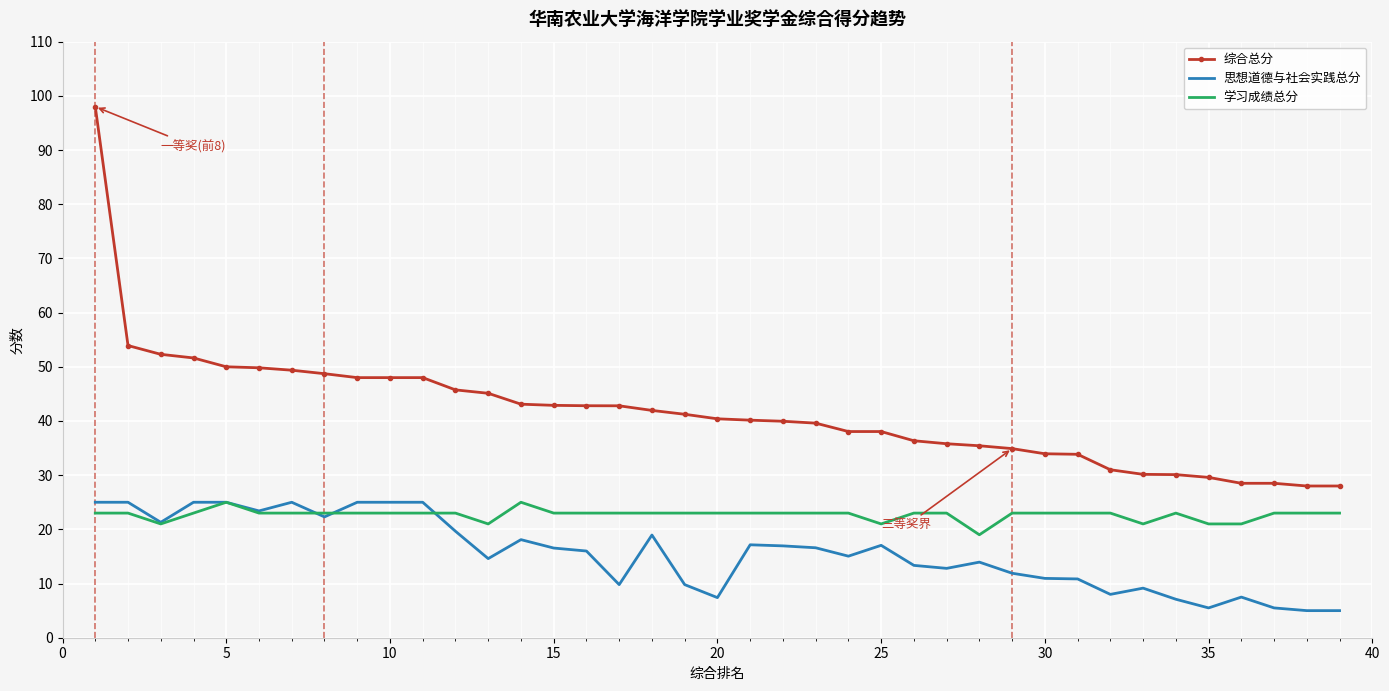

How many distinct data groups are displayed?

3